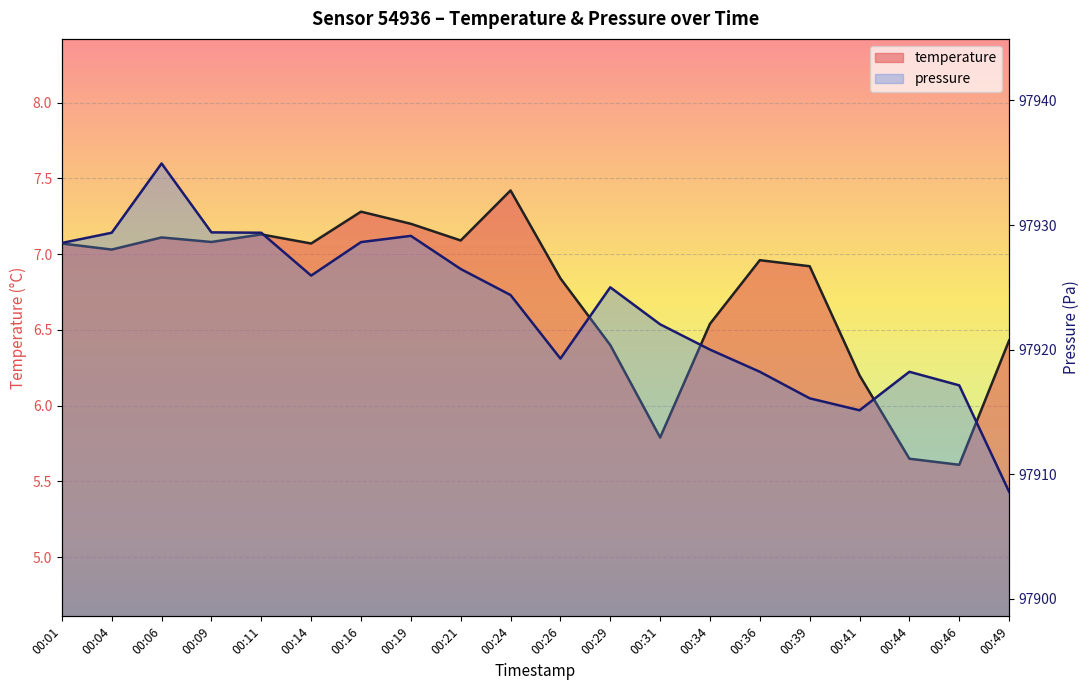

At which category is the sum across all series the highest?

00:06